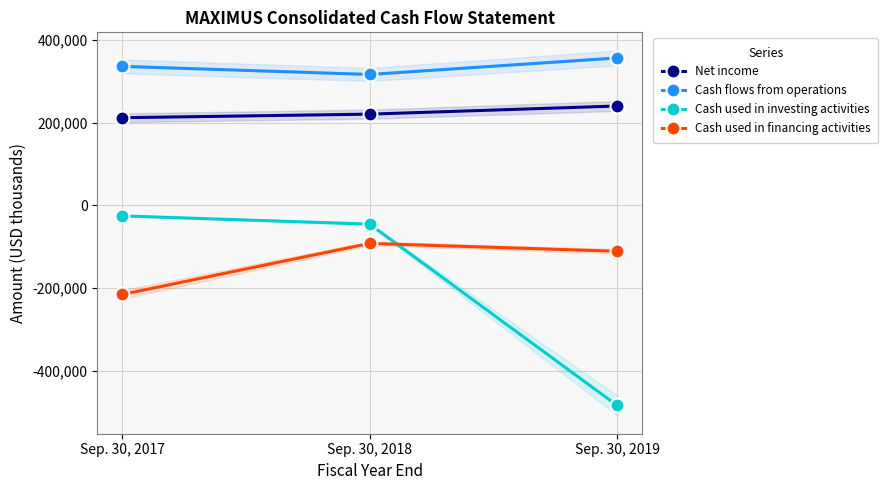

Reading right to left, list all the values displayed in this chart.

Net income: 240495	220816	212182
Cash flows from operations: 356727	316774	336424
Cash used in investing activities: -483883	-45237	-25221
Cash used in financing activities: -110859	-91880	-215429